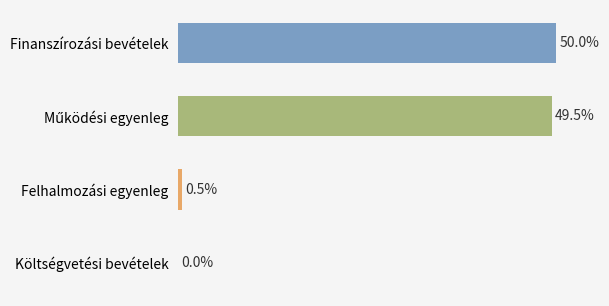

List the labels in order of value, smallest first.

Költségvetési bevételek, Felhalmozási egyenleg, Működési egyenleg, Finanszírozási bevételek